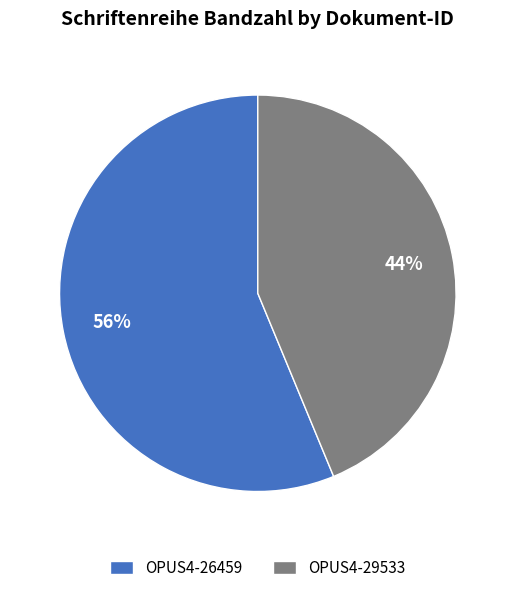

The OPUS4-29533 slice represents 44% of the pie. True or false?

True